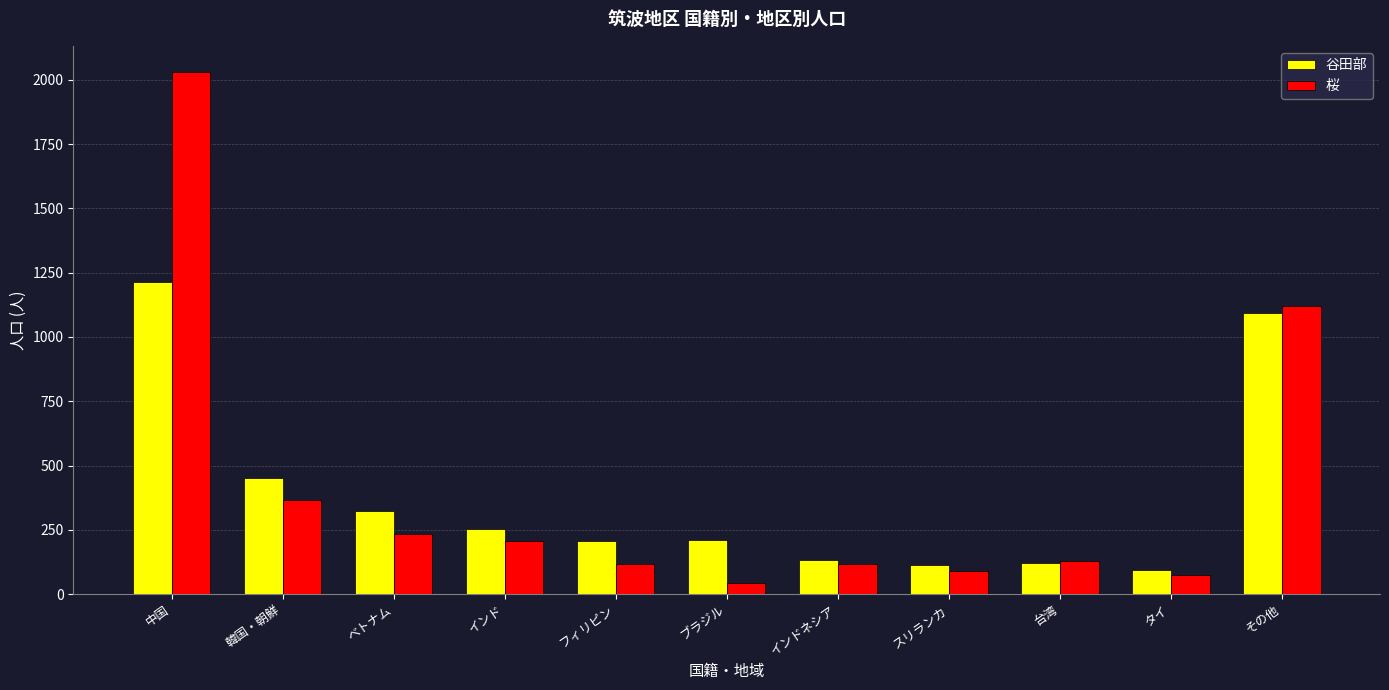

What is the maximum value shown in the chart?

2031